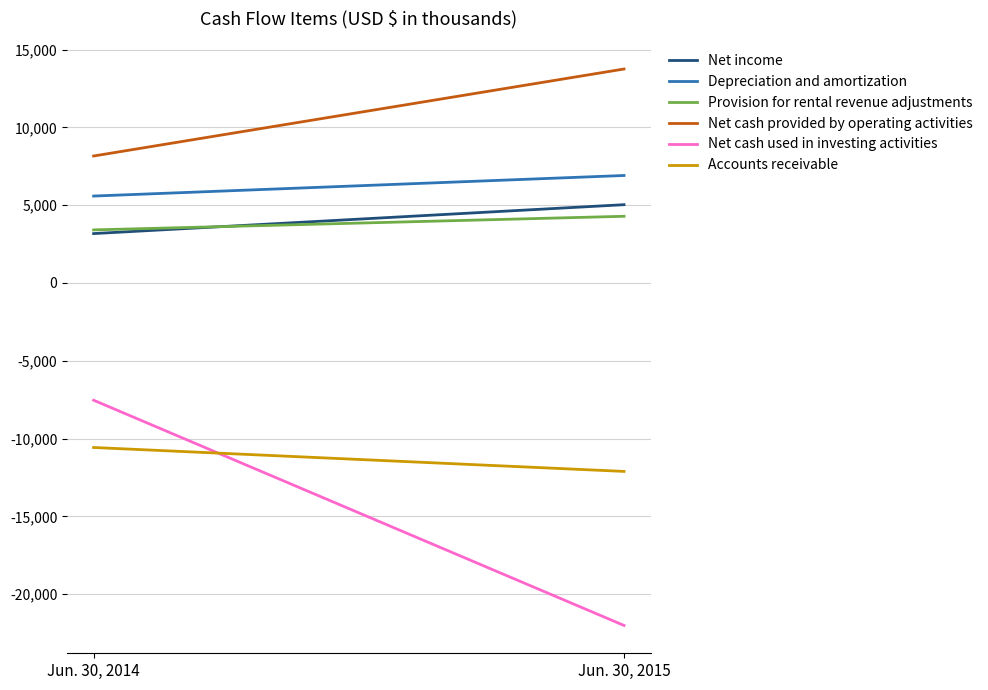

What is the maximum value shown in the chart?

13751